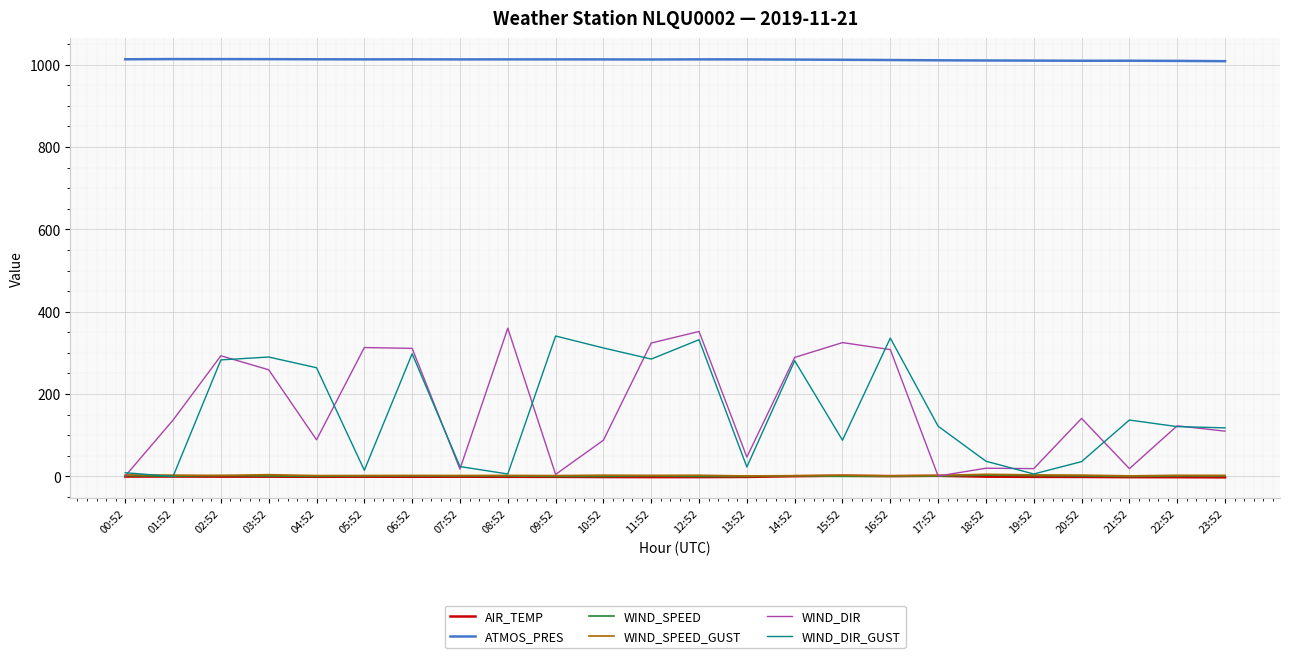

Is it true that ATMOS_PRES equals 1012.2 at 14:52?

True